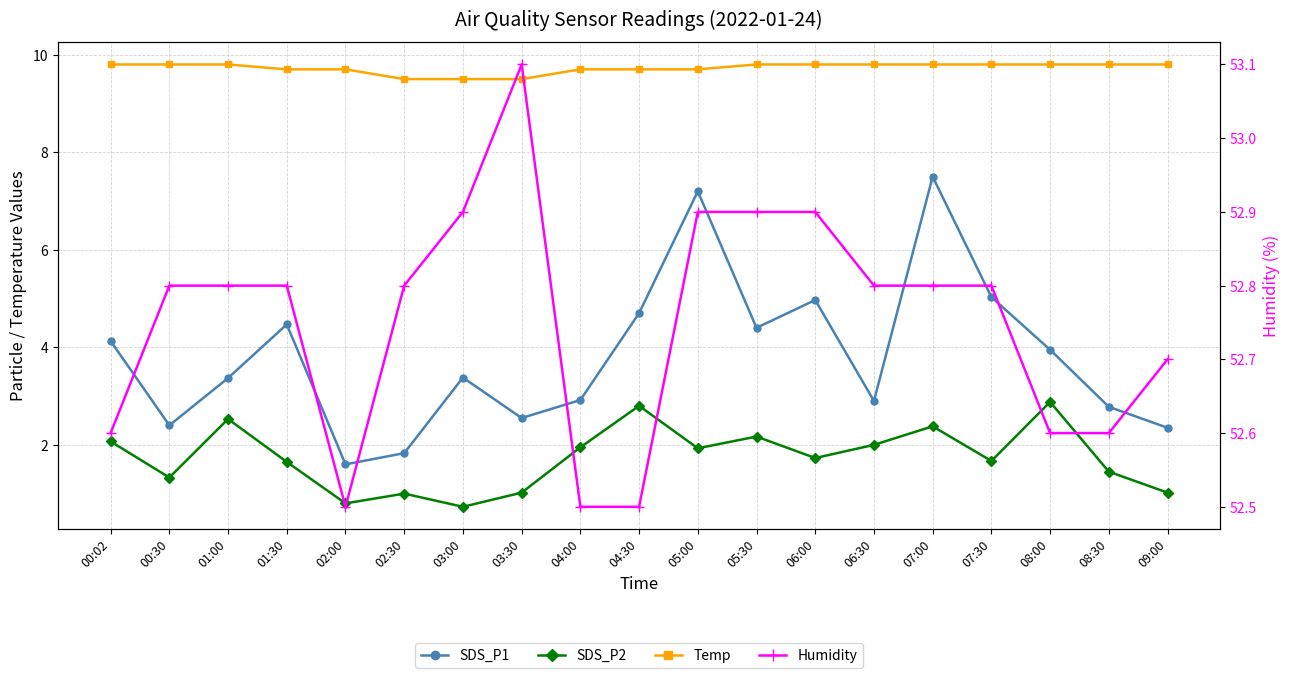

At which label does SDS_P2 reach its minimum?

03:00